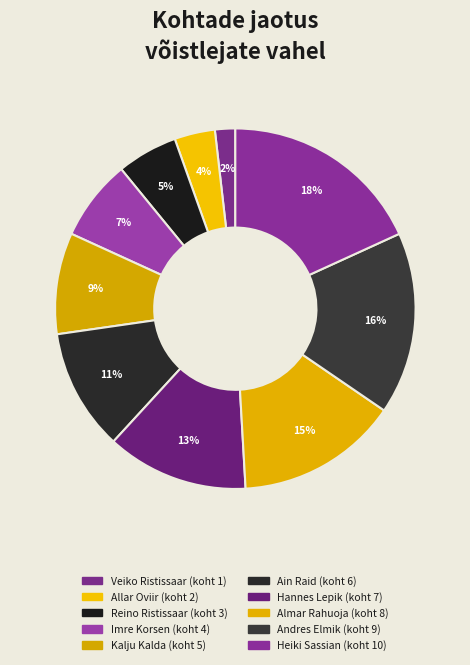

To the nearest percent, what is the difference between the largest and smallest slice percentages?

16%